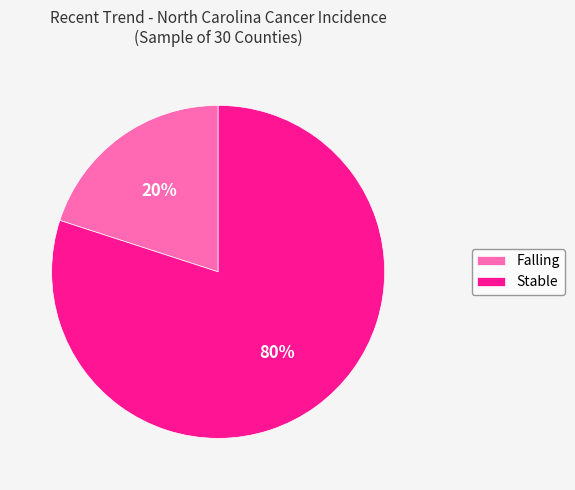

Do Falling and Stable together represent more than half of the pie?

Yes